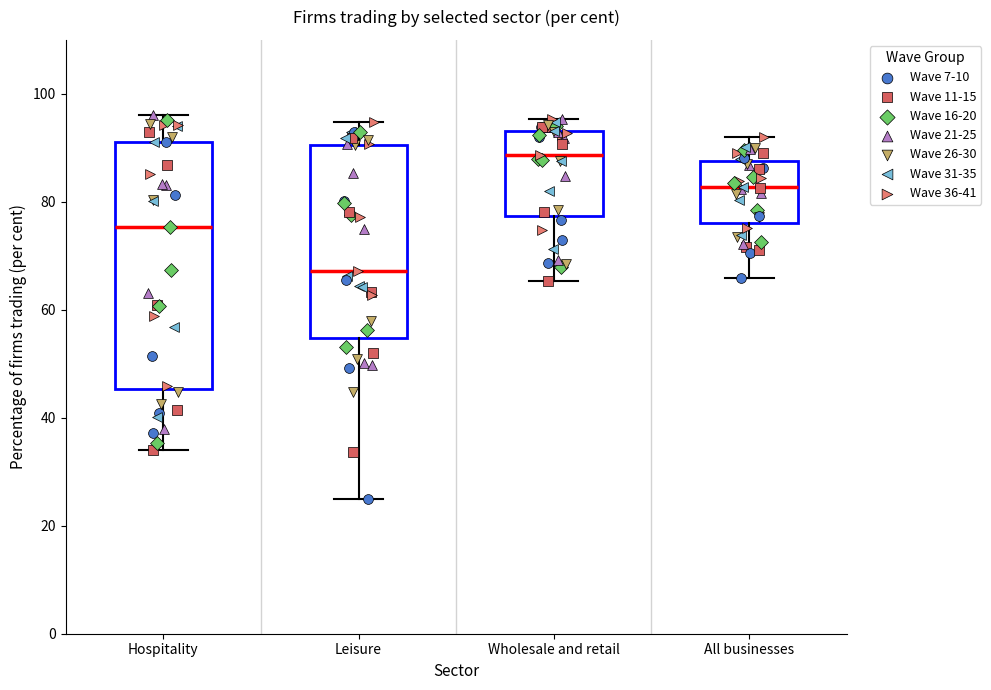

Where is the upper edge of the box for Leisure on the y-axis? The values are not printed on the chart, so give them approximately, as read against the axis.

90